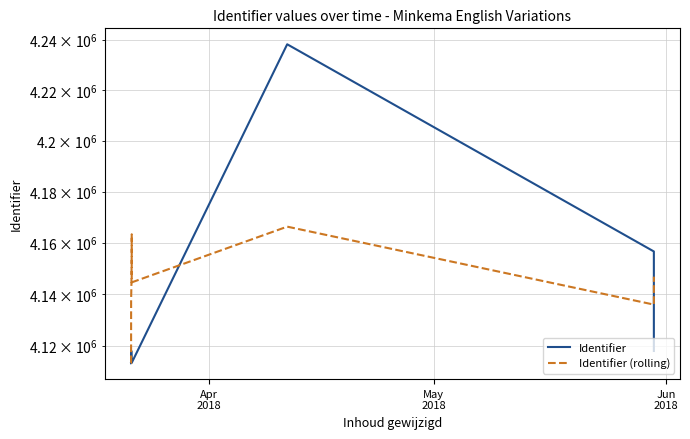

What is the value of the Identifier (rolling) point at the 8th from the left?

4163305.0